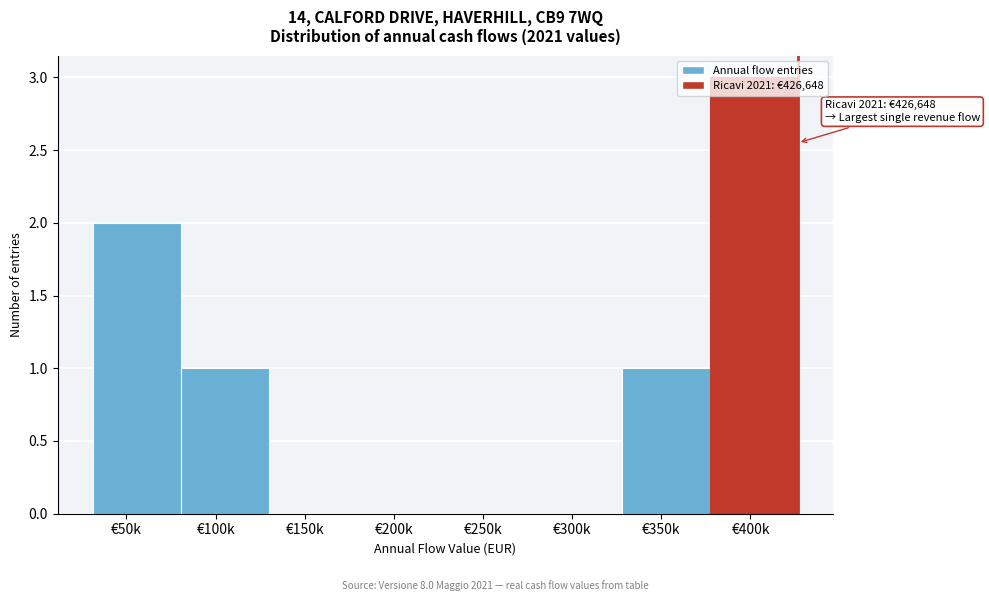

What is the greatest value displayed?

3